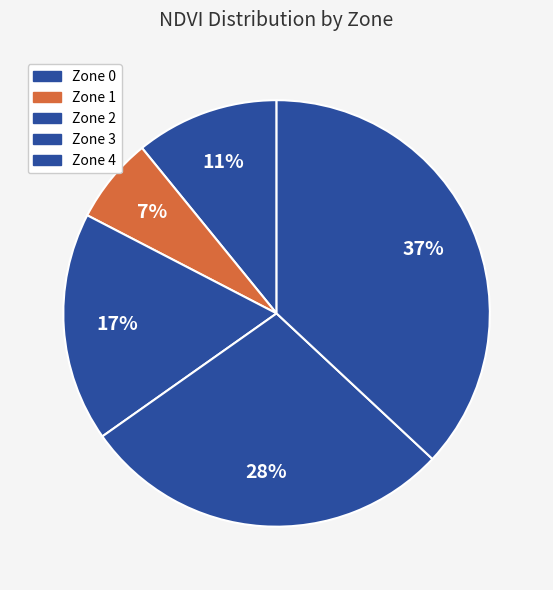

To the nearest percent, what is the average slice percentage?

20%